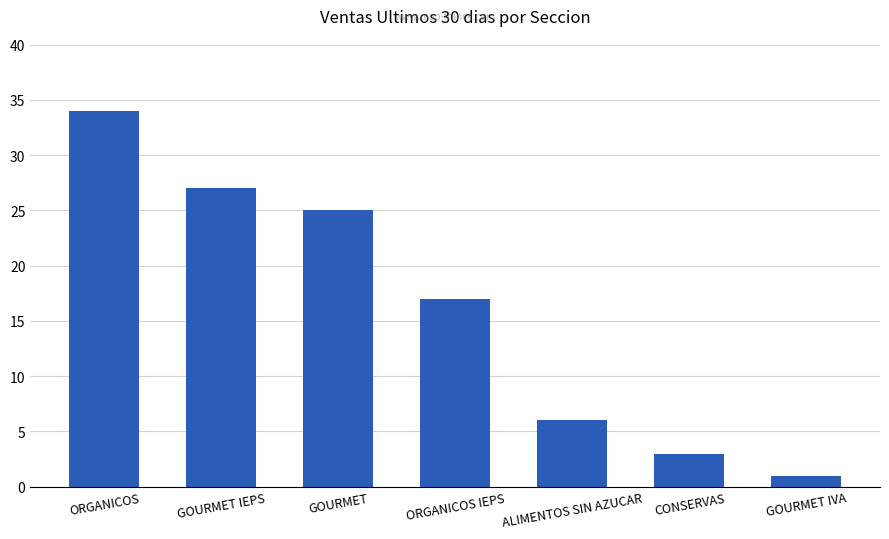

What is the change in value from ORGANICOS IEPS to CONSERVAS?

-14